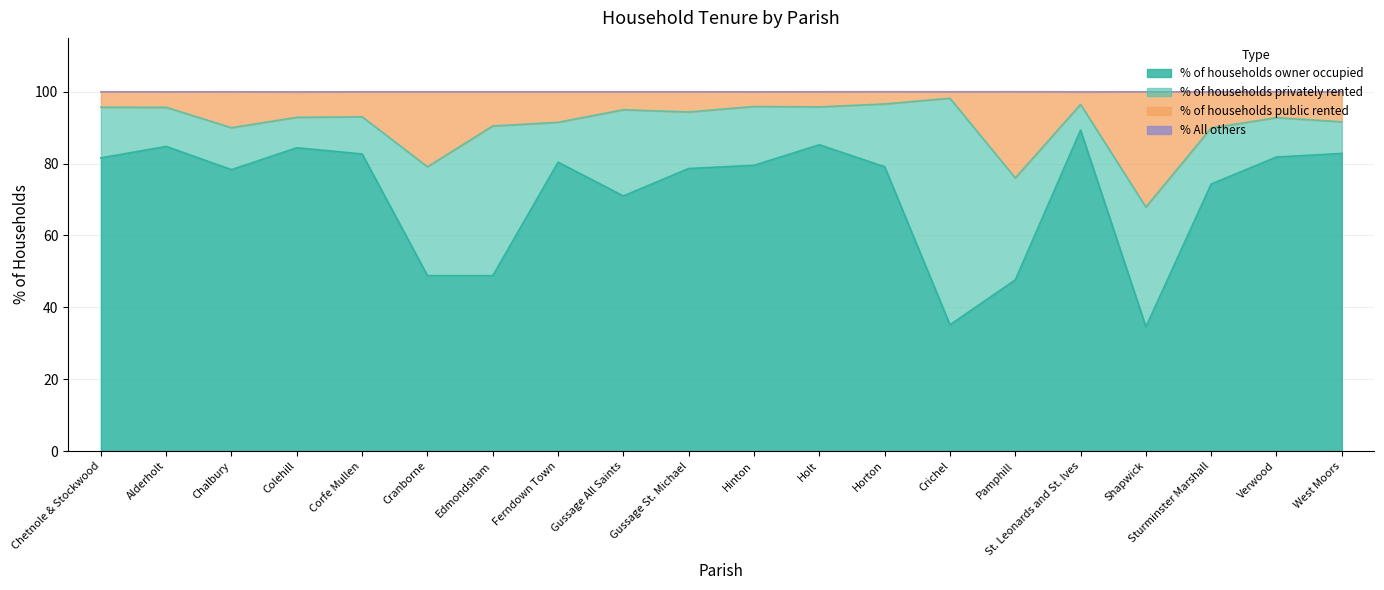

Which series has the widest spread of values?

% of households owner occupied